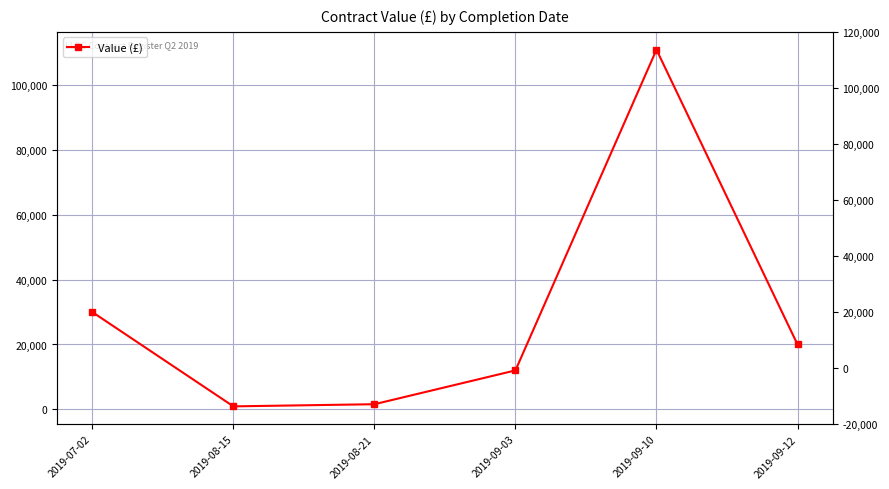

What is the greatest value displayed?

111000.0